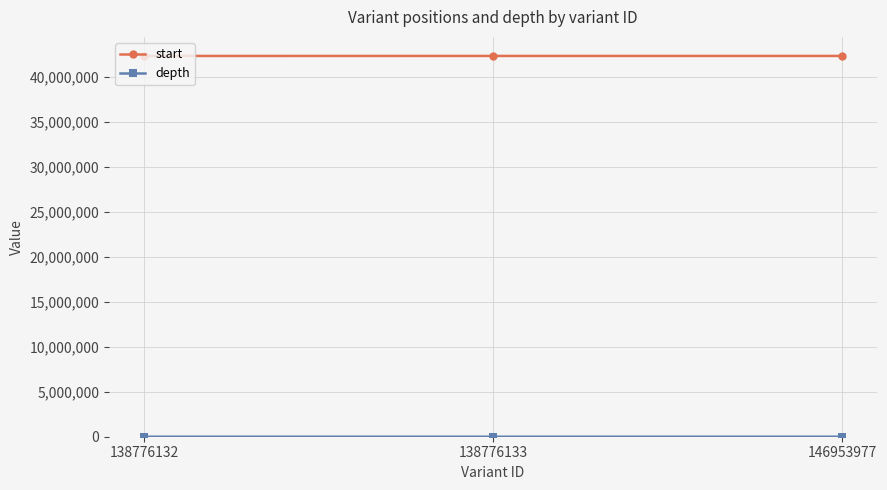

Does the chart display data point markers on the line(s)?

Yes